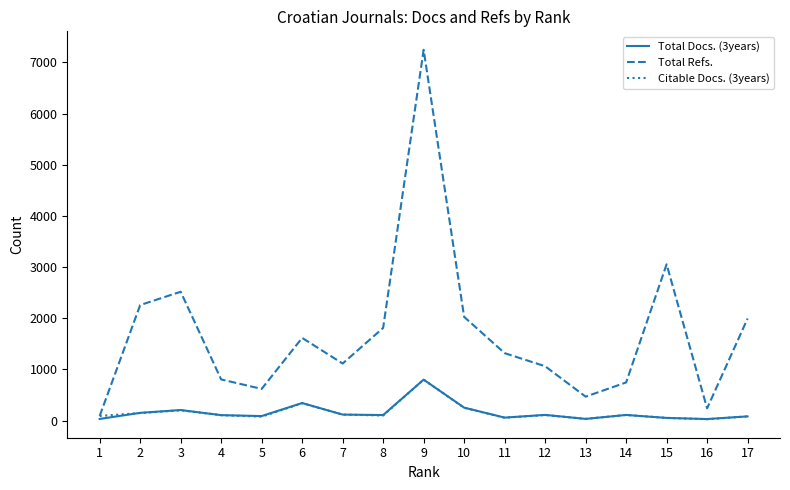

Which series has the largest range (max minus min)?

Total Refs.